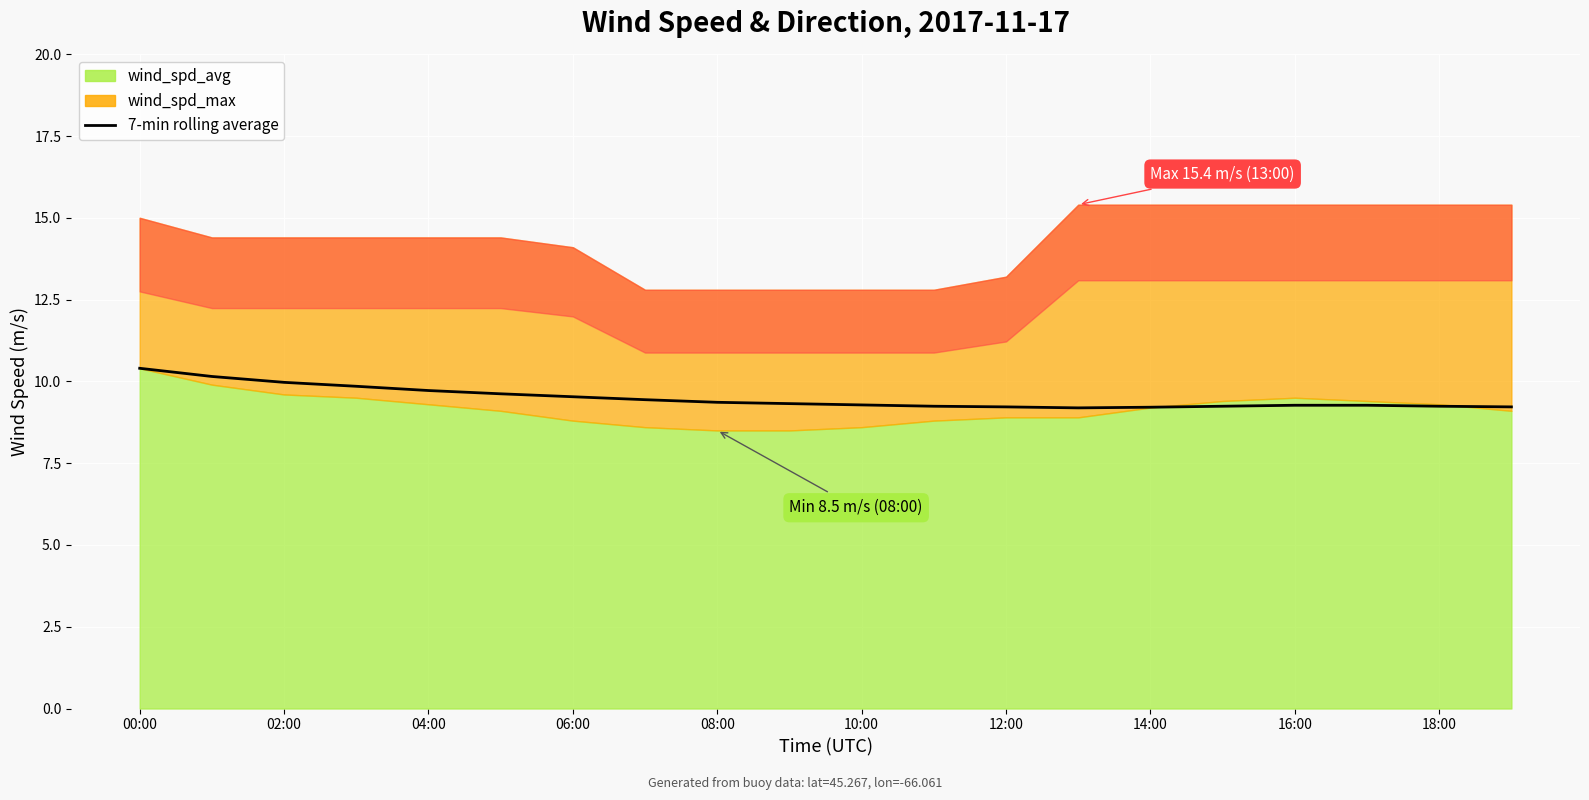

The chart shows a value of 9.3 at 17. True or false?

True